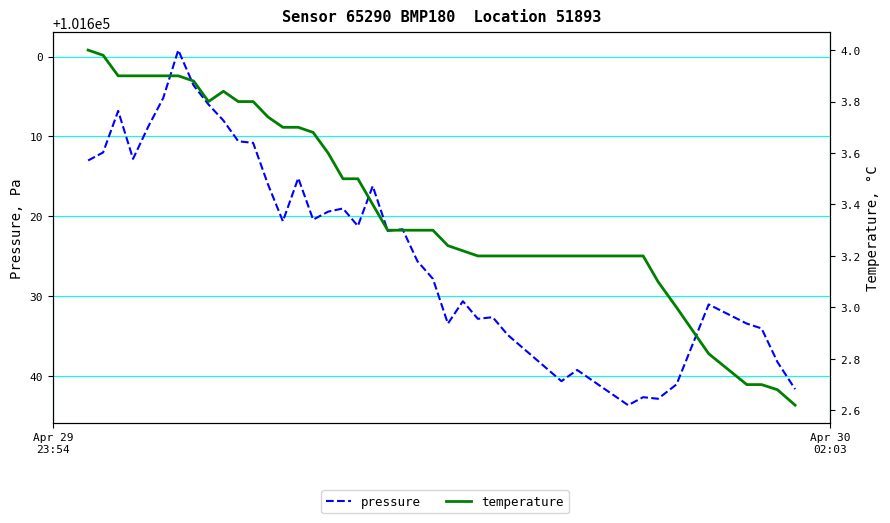

What is the average value of the pressure series?

101623.3